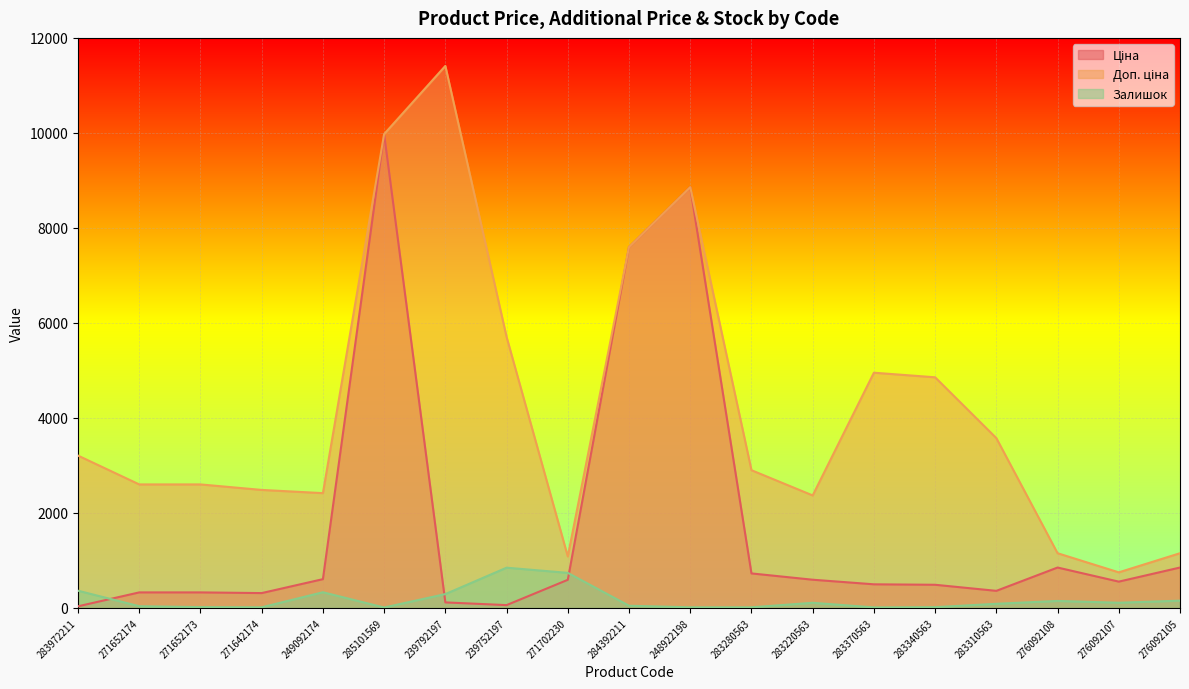

At which category does the chart reach its minimum across all series?

285101569